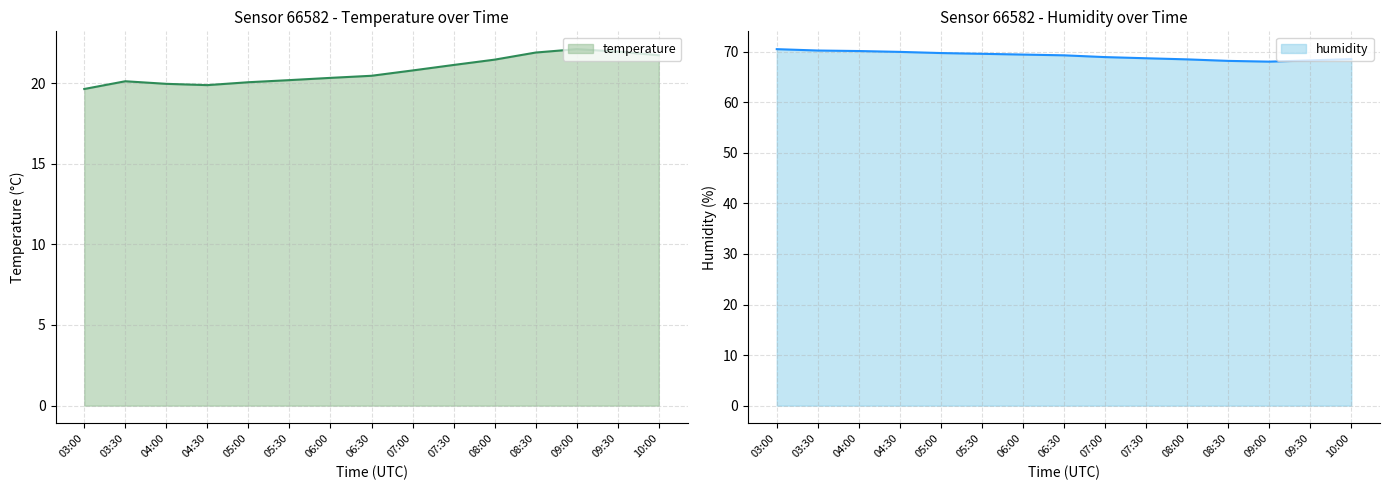

True or false: temperature has a value of 19.6 at 03:00.

True